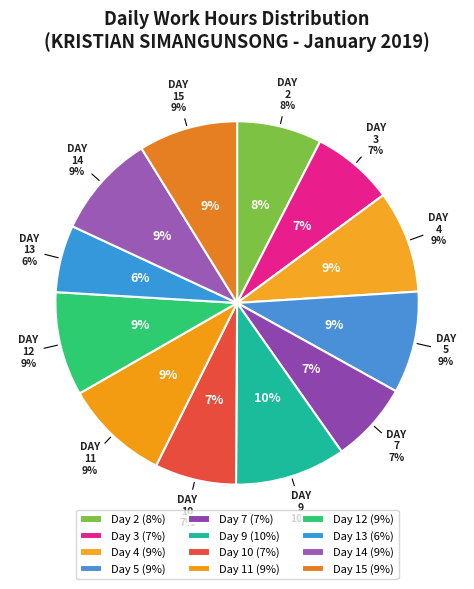

The Day 4 slice represents 20% of the pie. True or false?

False